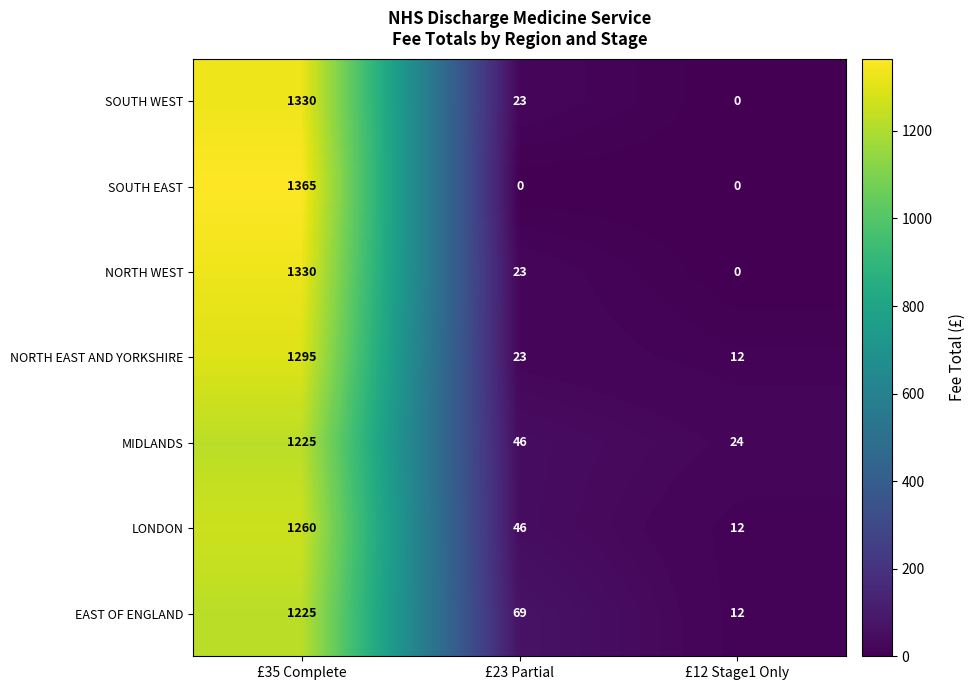

True or false: EAST OF ENGLAND has a value of 69 at £23 Partial.

True